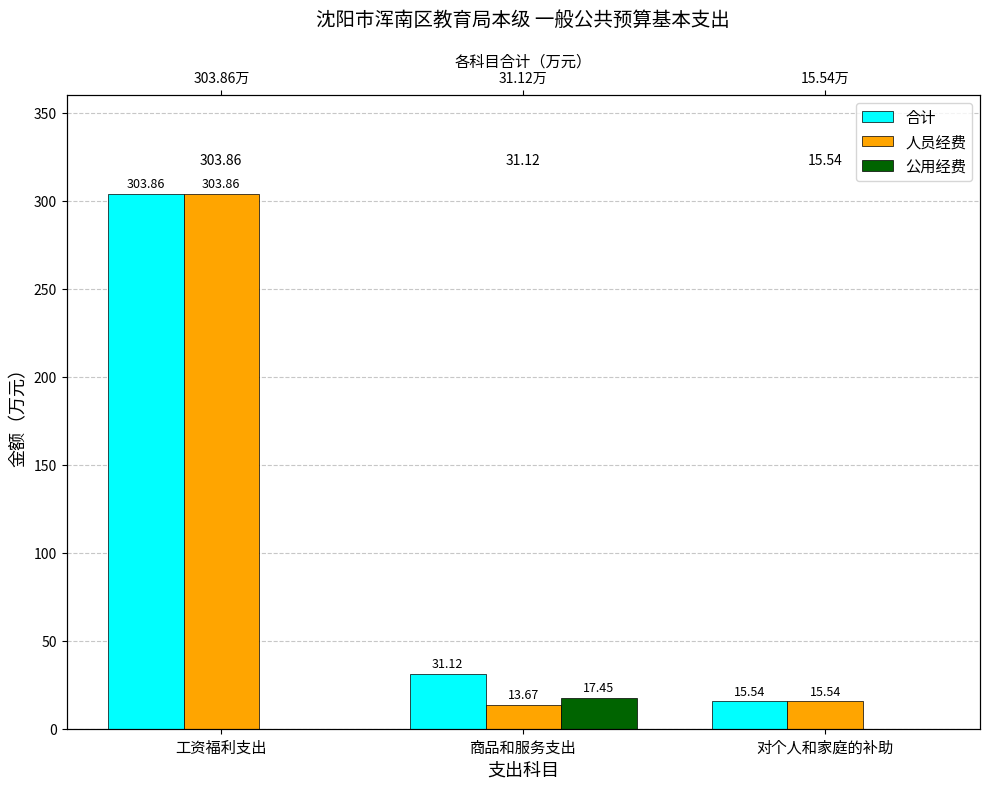

Between 工资福利支出 and 商品和服务支出, which series saw the biggest shift?

人员经费